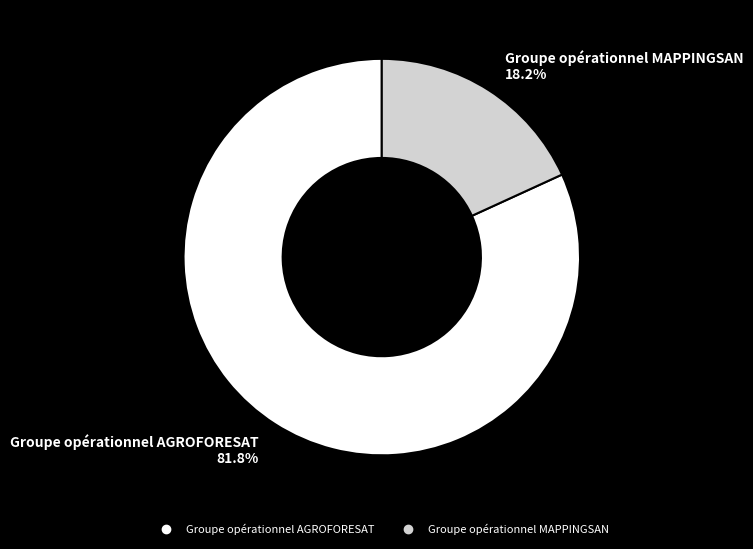

To the nearest percent, what is the combined percentage of Groupe opérationnel MAPPINGSAN and Groupe opérationnel AGROFORESAT?

100%